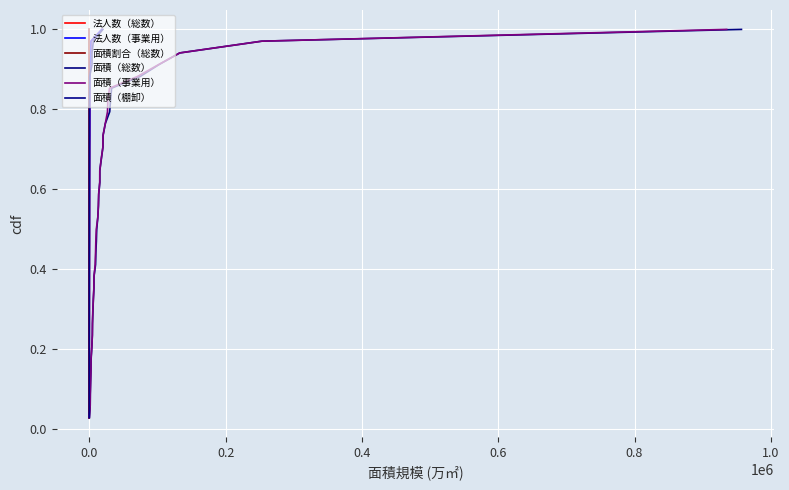

True or false: 法人数（事業用） and 面積（棚卸） cross at least once.

False